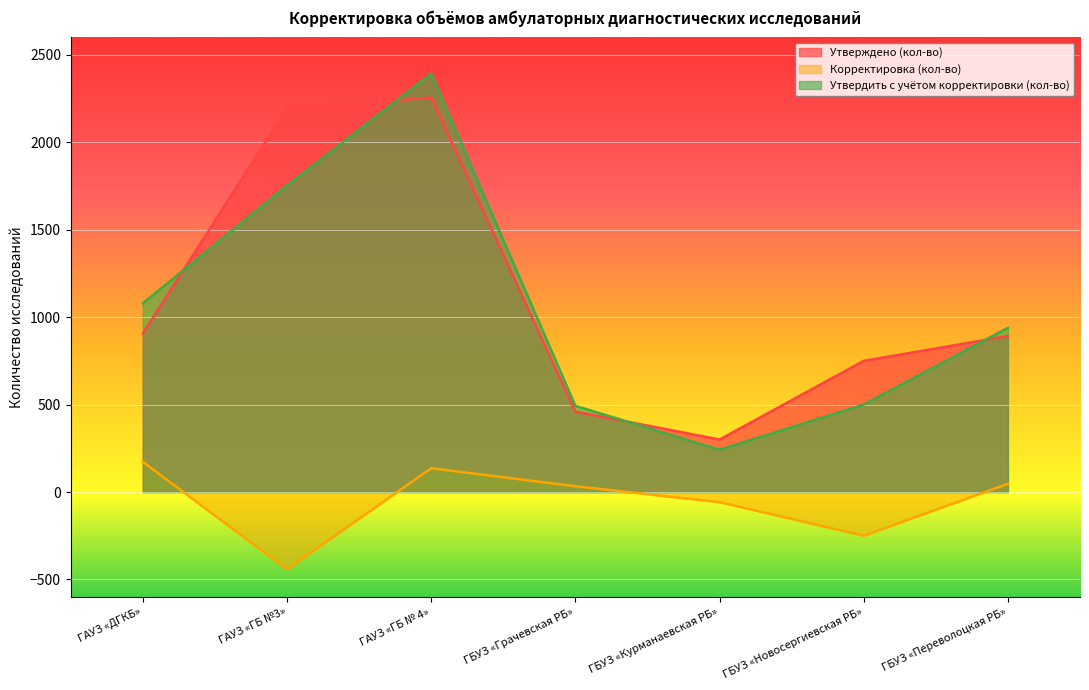

True or false: Корректировка (кол-во) and Утверждено (кол-во) cross at least once.

False